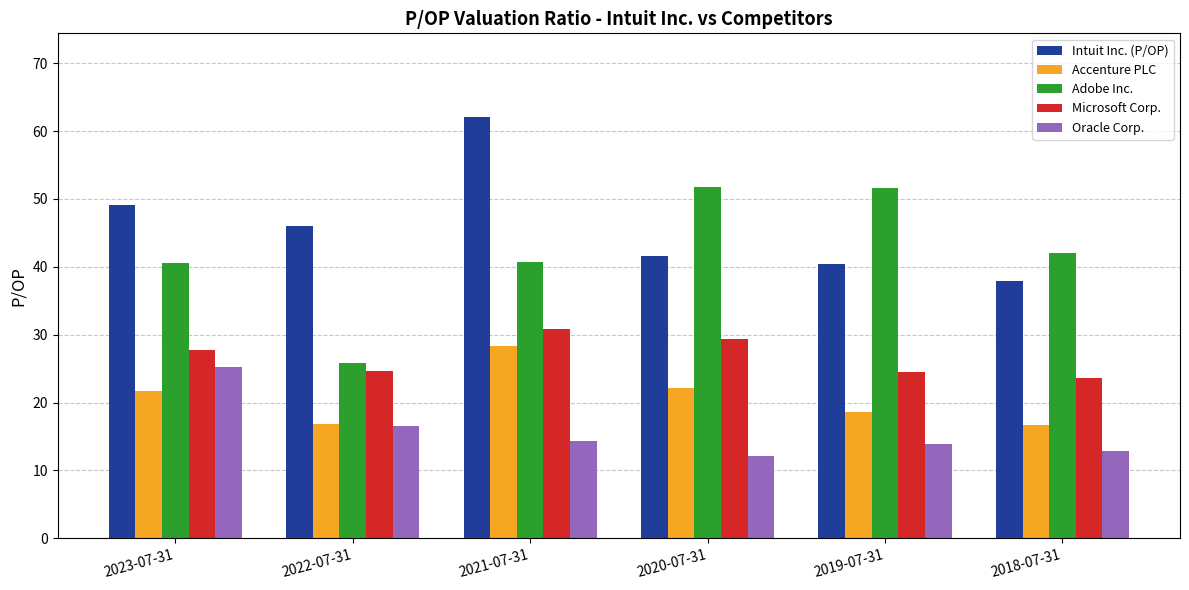

Are the bars horizontal?

No